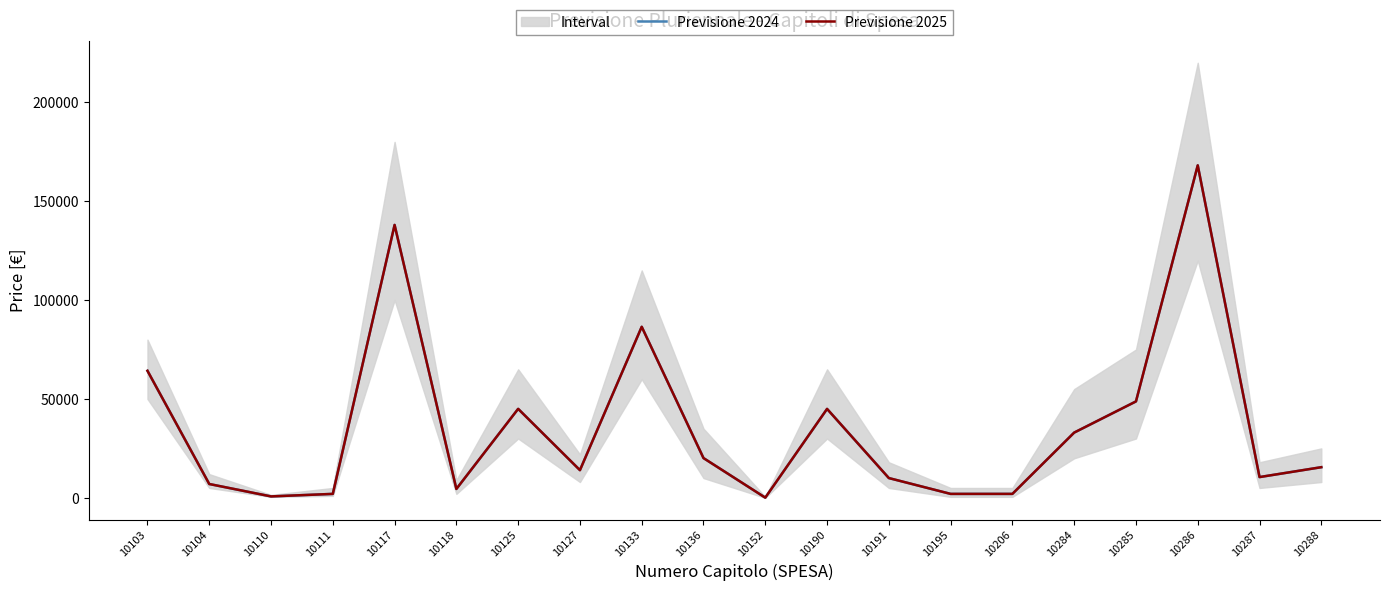

What is the difference between the Previsione 2025 values at 10152 and 10284?

32900.0